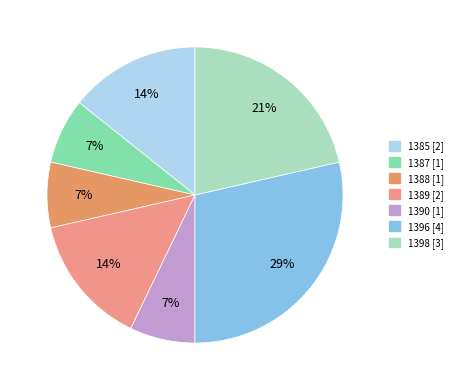

Is 1390 the majority of the pie?

No